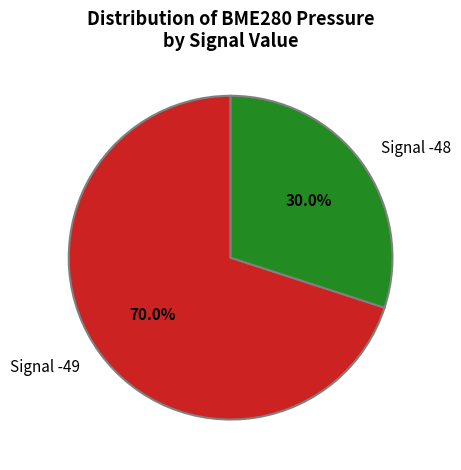

Combined, do Signal -49 and Signal -48 account for over 50%?

Yes